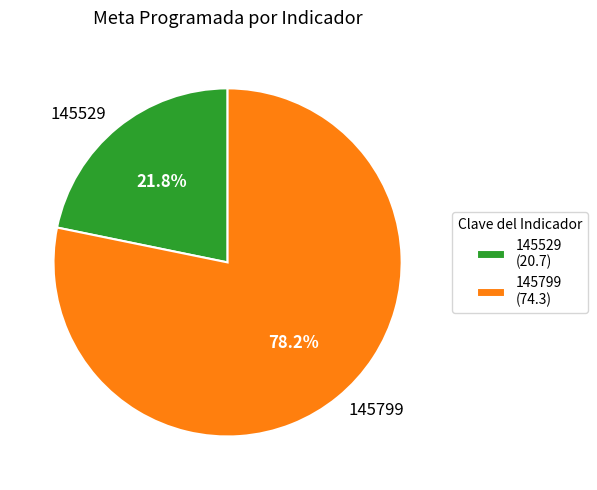

Is it true that 145529 is 22% of the pie?

True